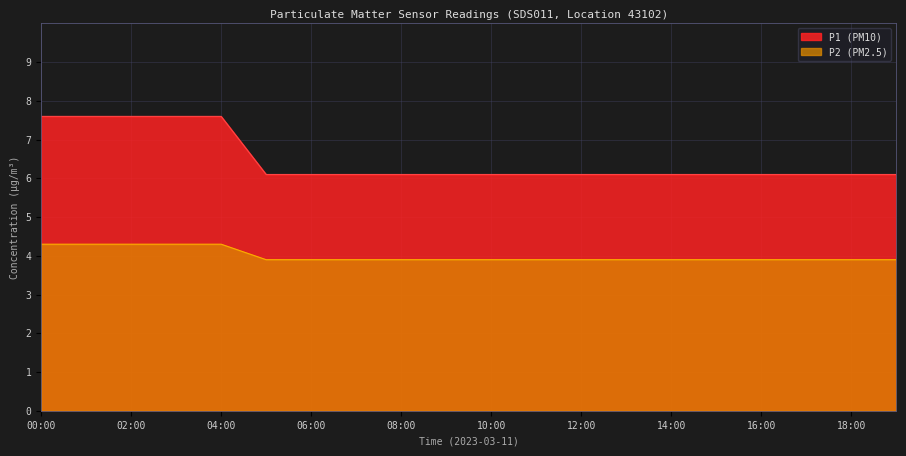

Which label corresponds to the smallest value in the chart?

05:00